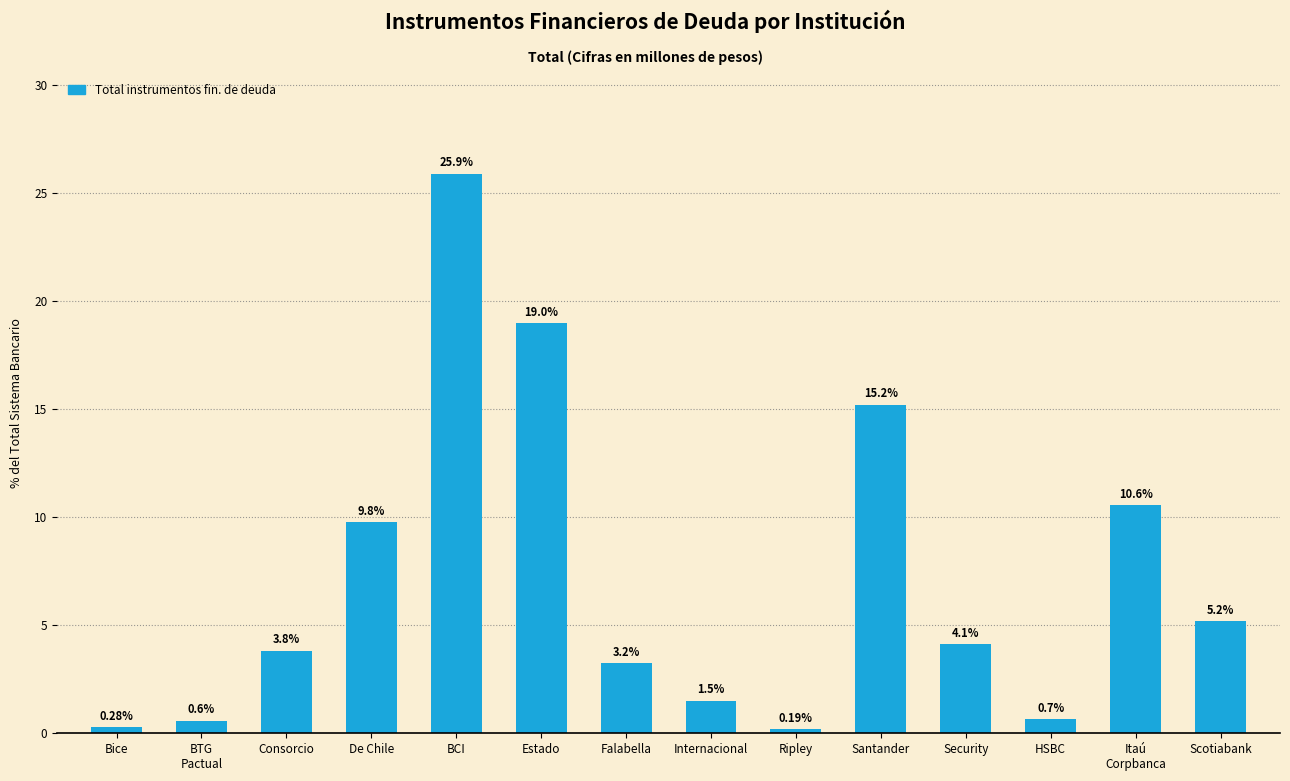

Which category has the highest value across all series?

BCI